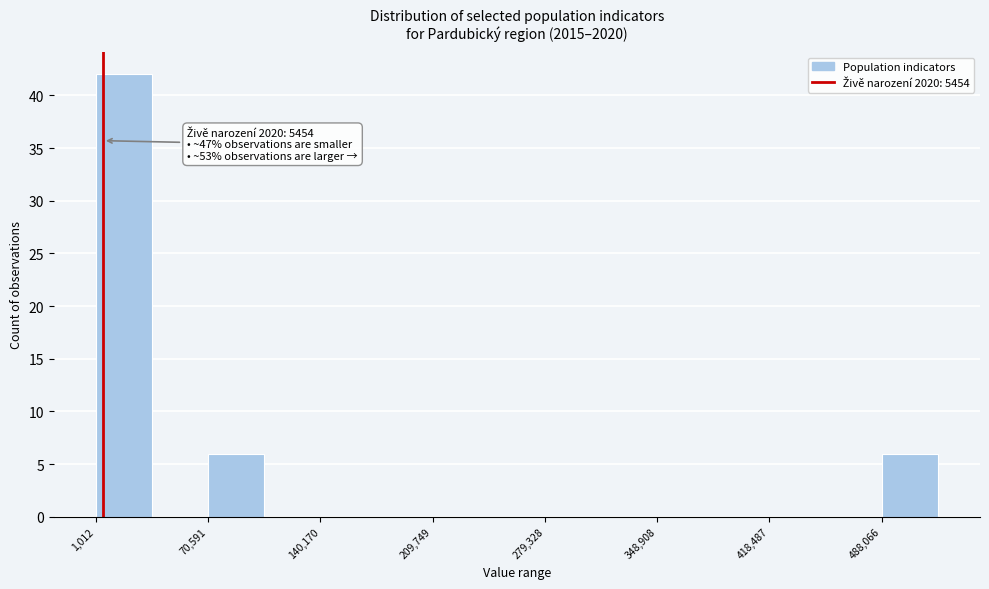

Read against the x-axis, roughly where is the centre of the tallest bar?

20000